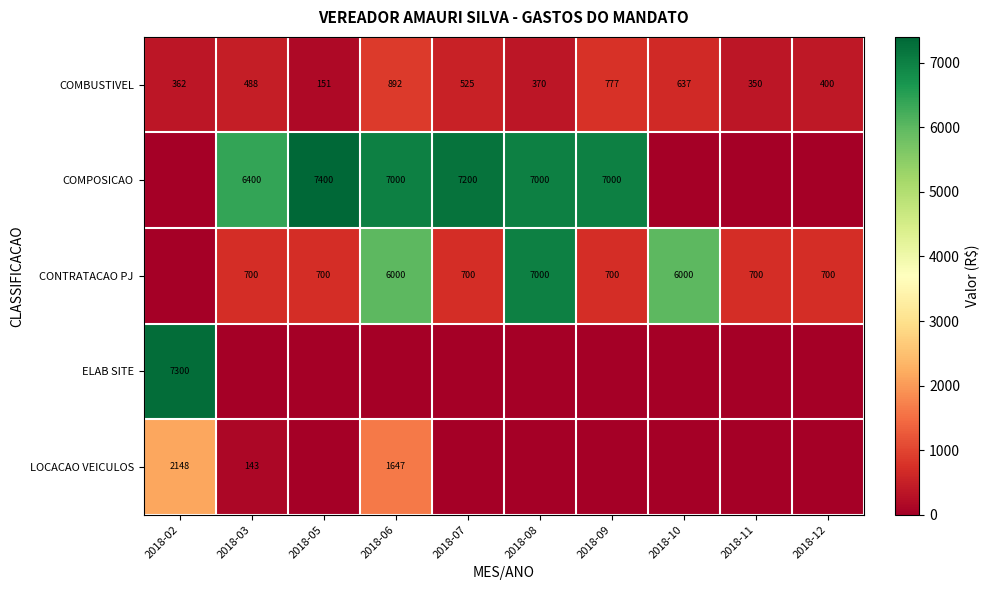

The COMPOSICAO series shows 10502 at 2018-06. True or false?

False